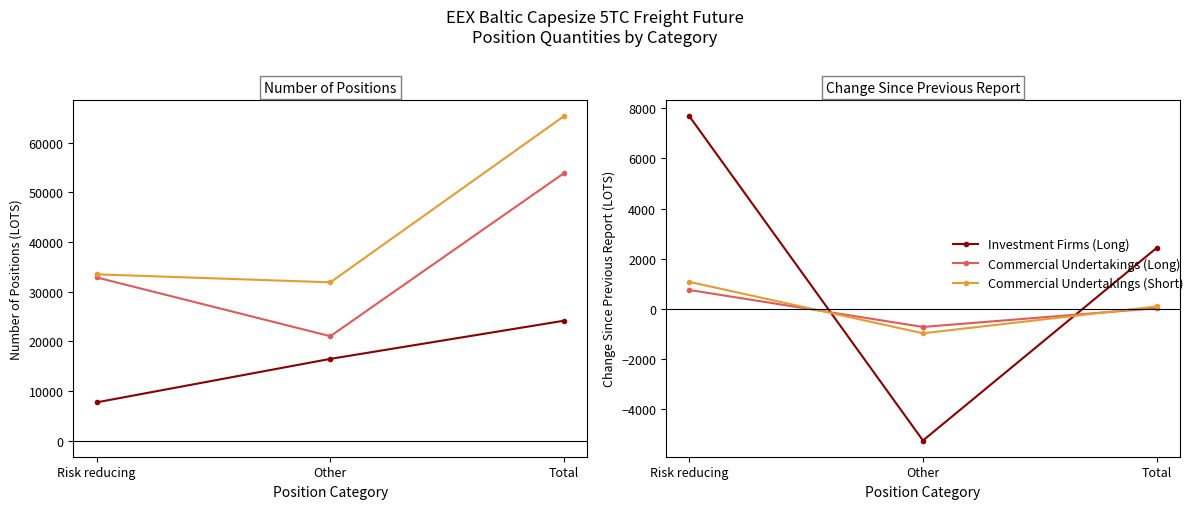

How many data points in Commercial Undertakings (Long) are above 21?

2